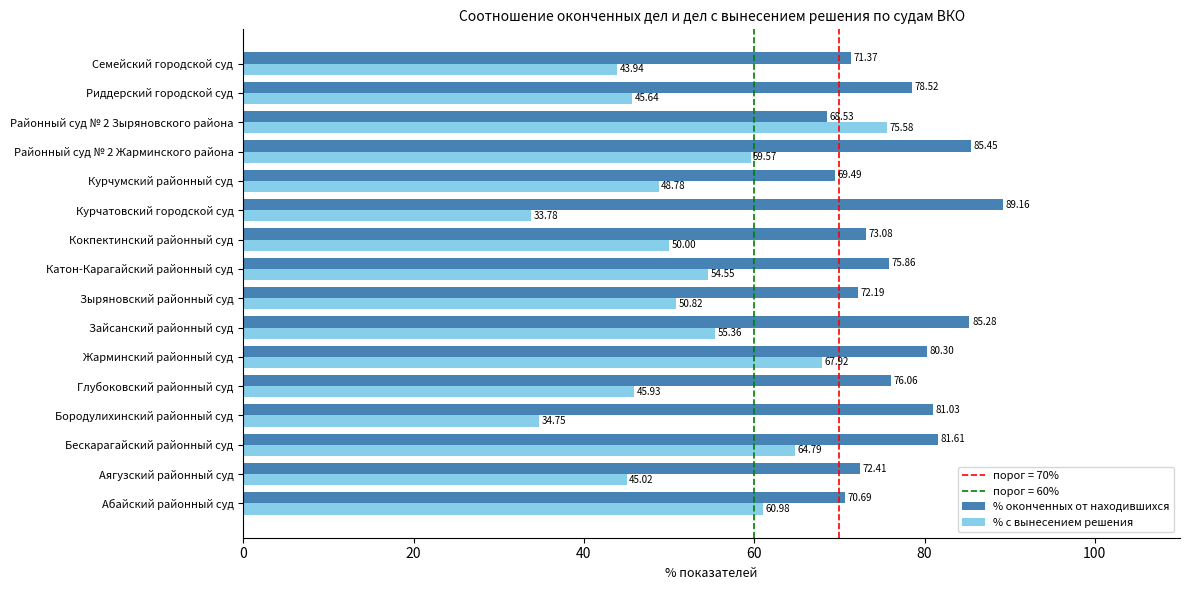

How many series are shown in this chart?

2